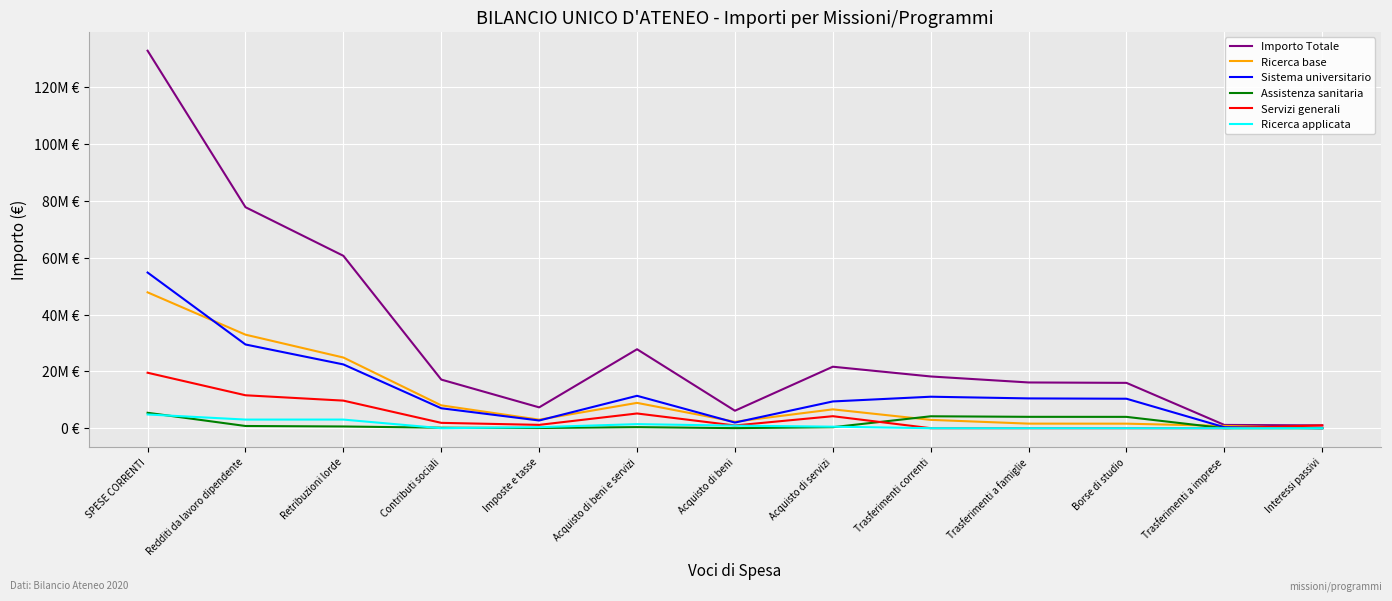

Does the chart display data point markers on the line(s)?

No